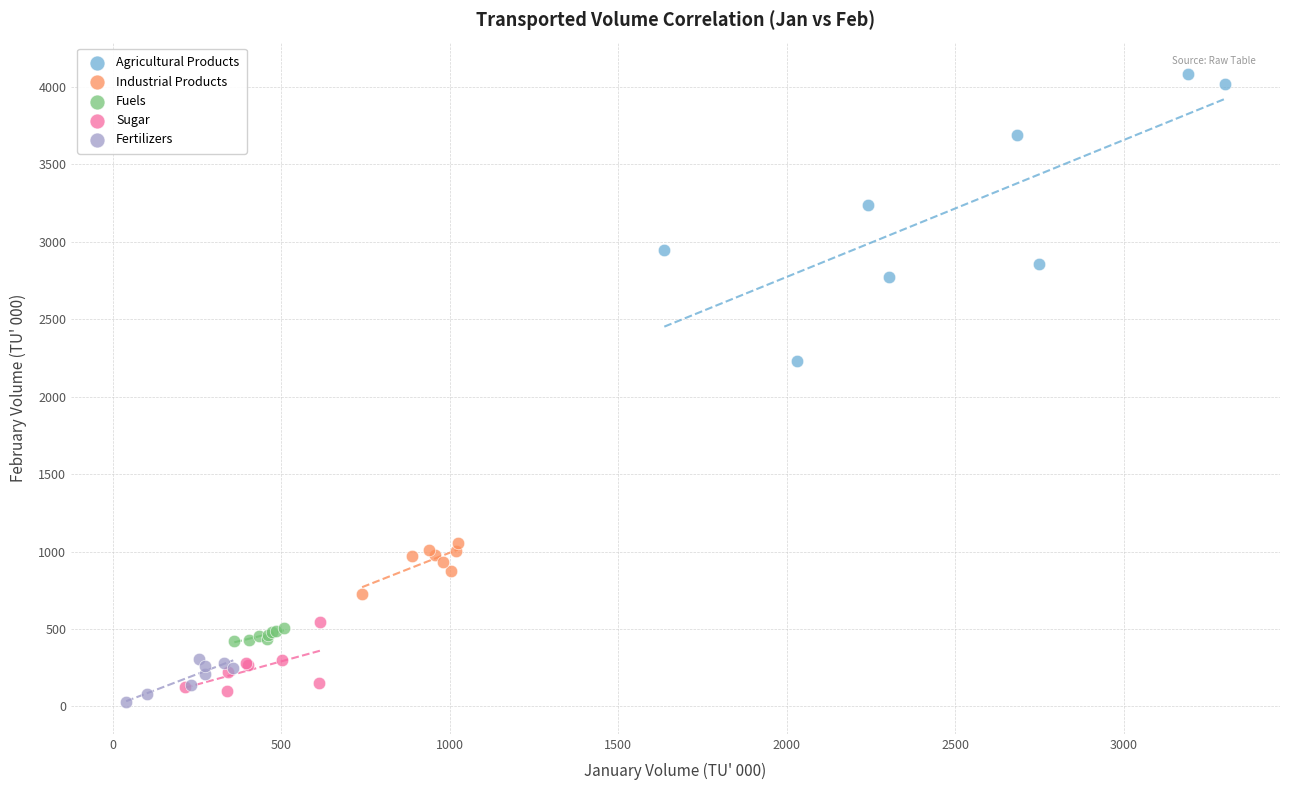

Which series contains the highest Y value?

Agricultural Products